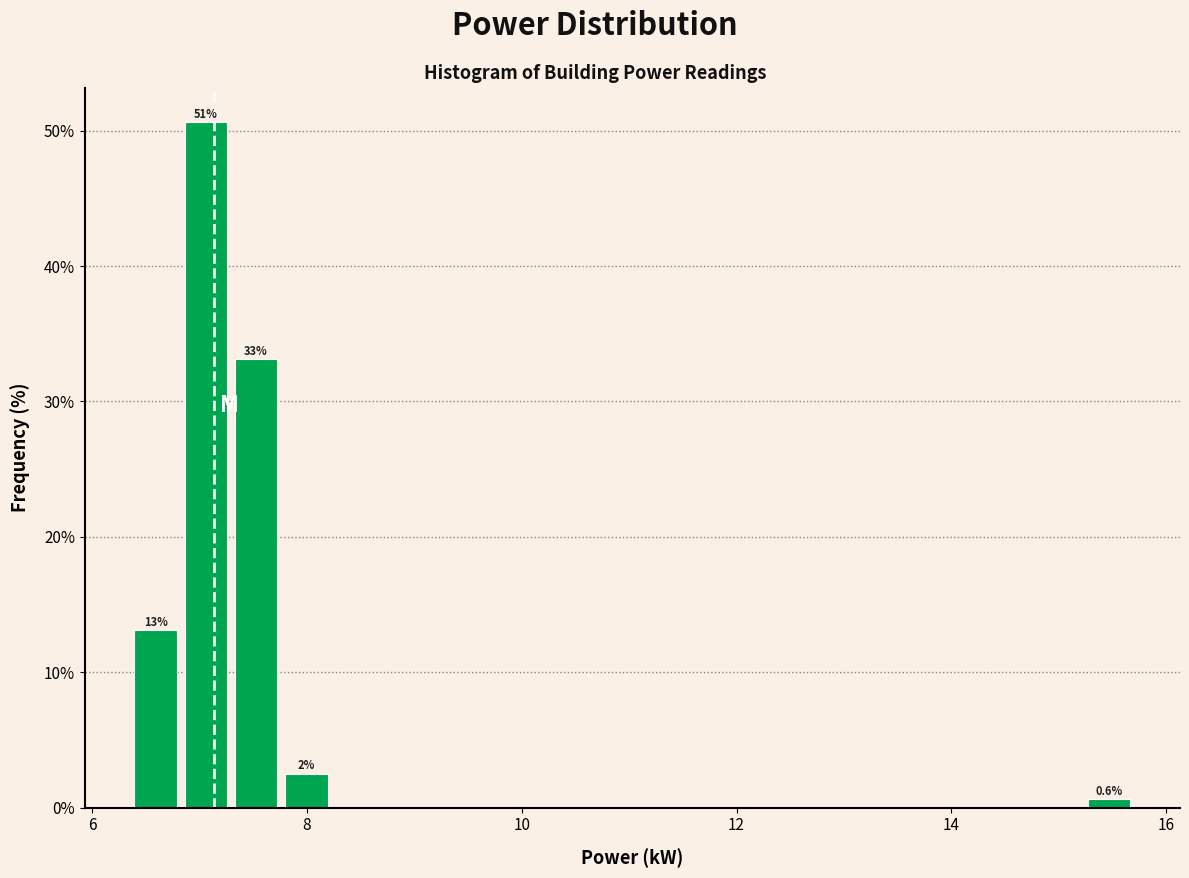

Read against the x-axis, roughly where is the centre of the tallest bar?

7.0